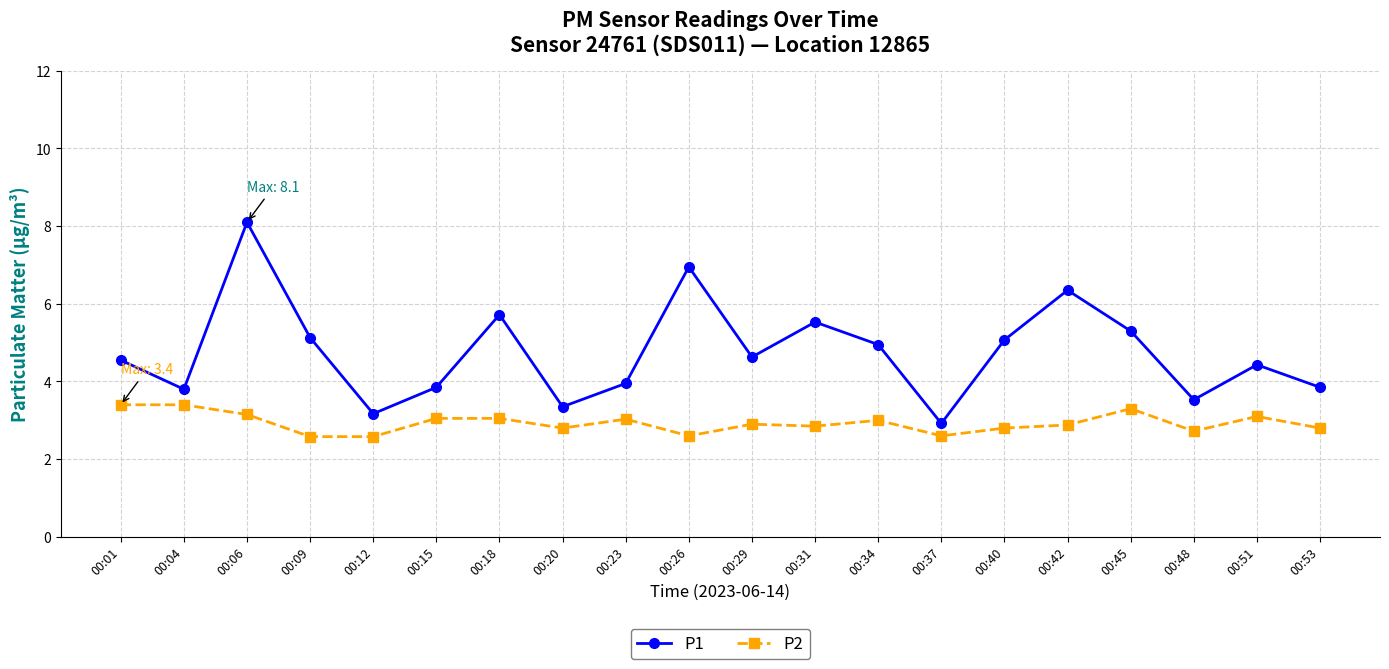

Rank the series at 00:15 from highest to lowest value.

P1, P2